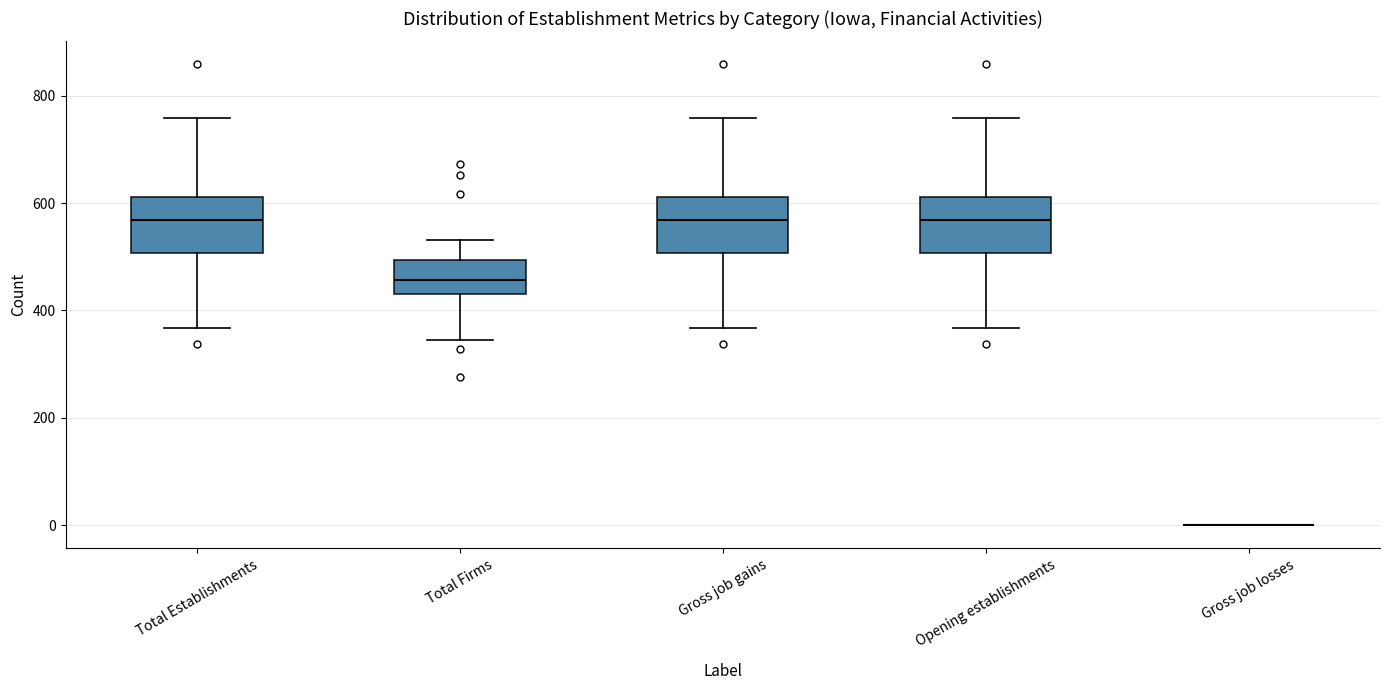

Reading left to right, read every box against the y-axis: the position of its median line, the range the box covers, and the ends of its whiskers. The values are not printed on the chart, so give them approximately, as read against the axis.

Total Establishments: median 560, box 500 to 620, whiskers 360 to 760
Total Firms: median 460, box 440 to 500, whiskers 340 to 540
Gross job gains: median 560, box 500 to 620, whiskers 360 to 760
Opening establishments: median 560, box 500 to 620, whiskers 360 to 760
Gross job losses: box collapsed to a line at 0, whiskers 0 to 0